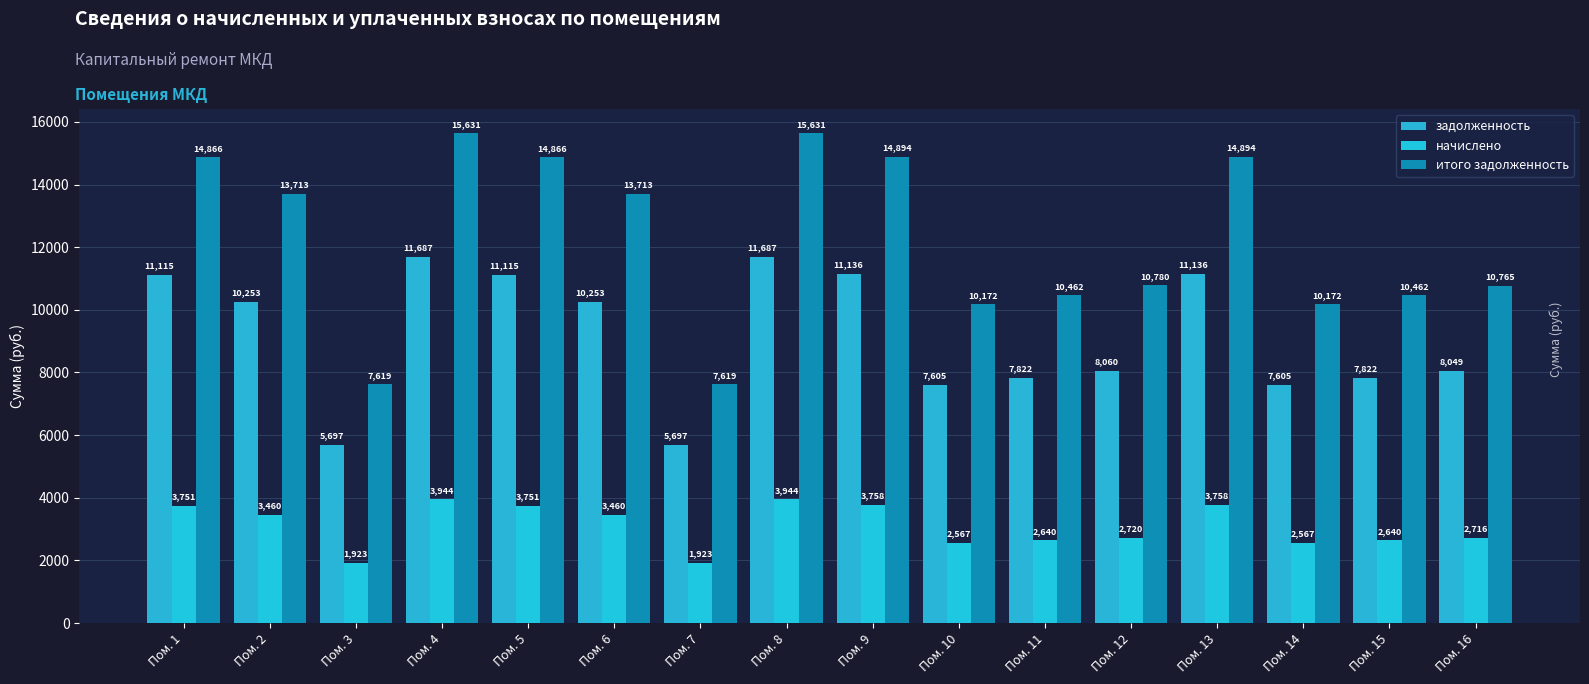

What is the value of the задолженность bar at the 15th from the left?

7822.2